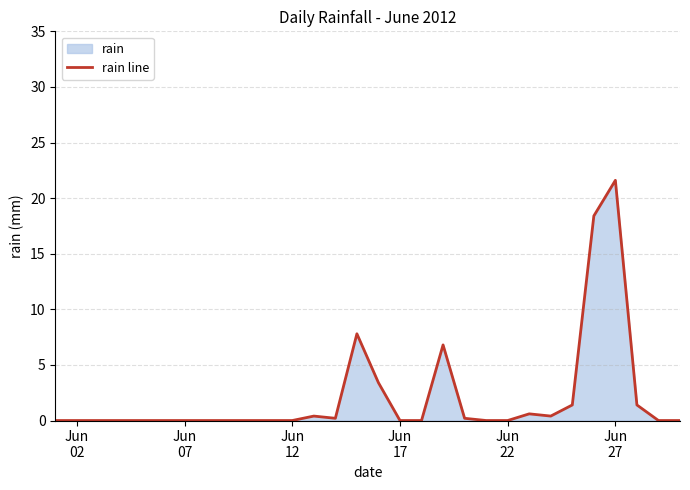

How many categories are shown in the chart?

30